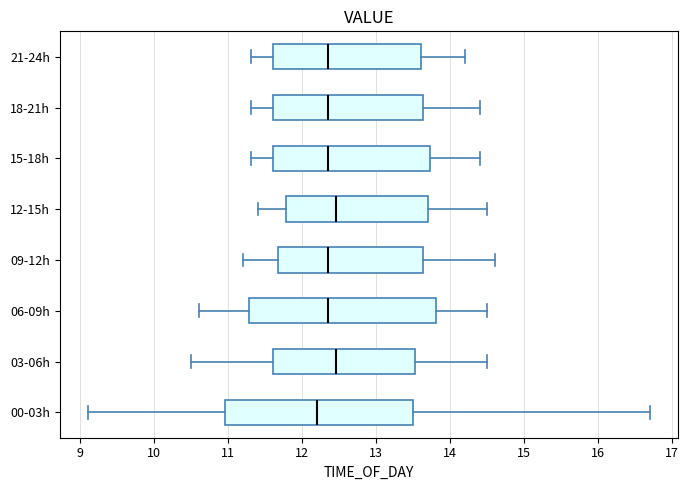

Reading bottom to top, read every box against the x-axis: the position of its median line, the range the box covers, and the ends of its whiskers. The values are not printed on the chart, so give them approximately, as read against the axis.

00-03h: median 12.2, box 11.0 to 13.5, whiskers 9.1 to 16.7
03-06h: median 12.5, box 11.6 to 13.5, whiskers 10.5 to 14.5
06-09h: median 12.4, box 11.3 to 13.8, whiskers 10.6 to 14.5
09-12h: median 12.4, box 11.7 to 13.6, whiskers 11.2 to 14.6
12-15h: median 12.5, box 11.8 to 13.7, whiskers 11.4 to 14.5
15-18h: median 12.4, box 11.6 to 13.7, whiskers 11.3 to 14.4
18-21h: median 12.4, box 11.6 to 13.6, whiskers 11.3 to 14.4
21-24h: median 12.4, box 11.6 to 13.6, whiskers 11.3 to 14.2